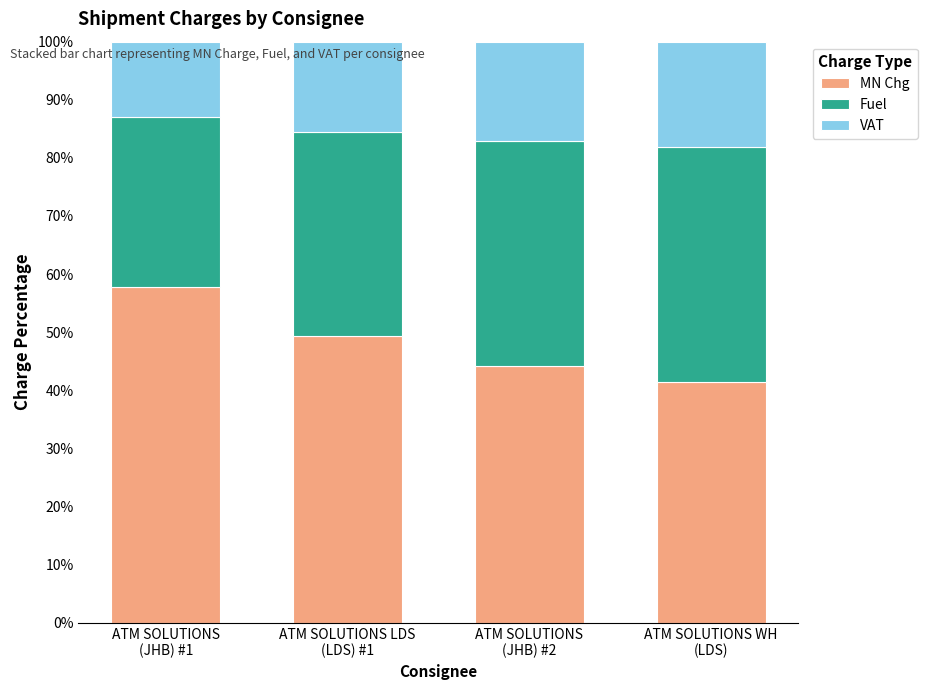

What is the sum of all MN Chg values?

192.7